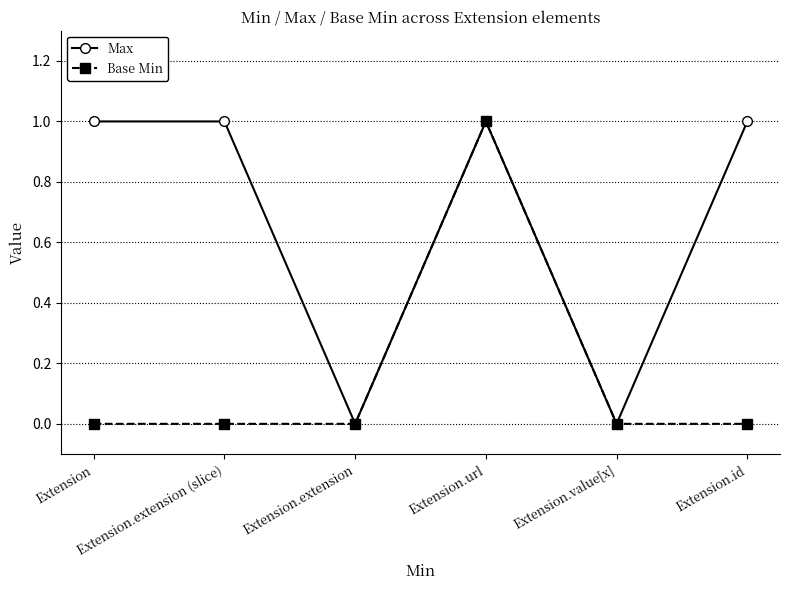

How many interior local valleys does the Max series have?

2